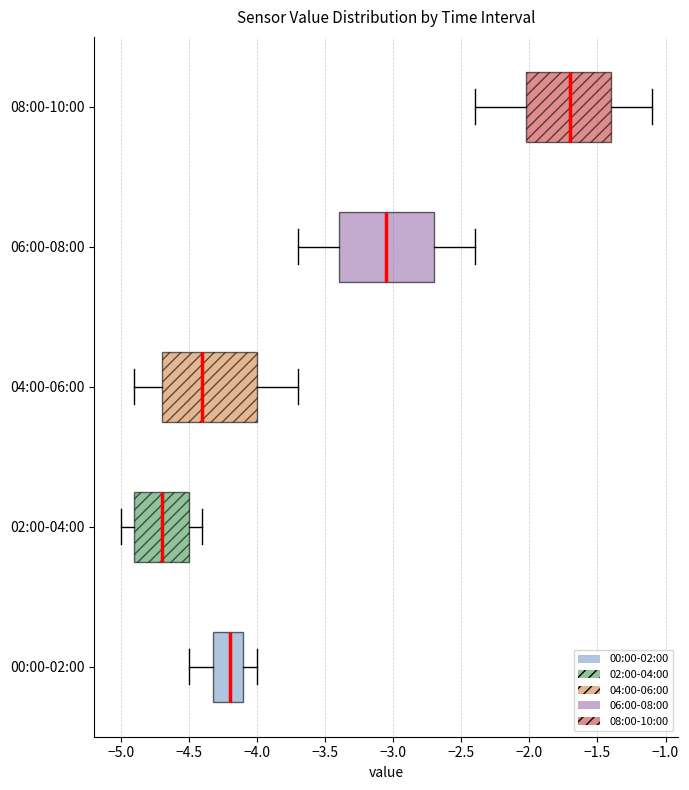

Reading bottom to top, transcribe this box plot: for each box, give where its median line is, the range the box spans, and where its two whiskers end, as read against the x-axis. The values are not printed on the chart, so give them approximately, as read against the axis.

00:00-02:00: median -4.20, box -4.30 to -4.10, whiskers -4.50 to -4.00
02:00-04:00: median -4.70, box -4.90 to -4.50, whiskers -5.00 to -4.40
04:00-06:00: median -4.40, box -4.70 to -4.00, whiskers -4.90 to -3.70
06:00-08:00: median -3.05, box -3.40 to -2.70, whiskers -3.70 to -2.40
08:00-10:00: median -1.70, box -2.00 to -1.40, whiskers -2.40 to -1.10